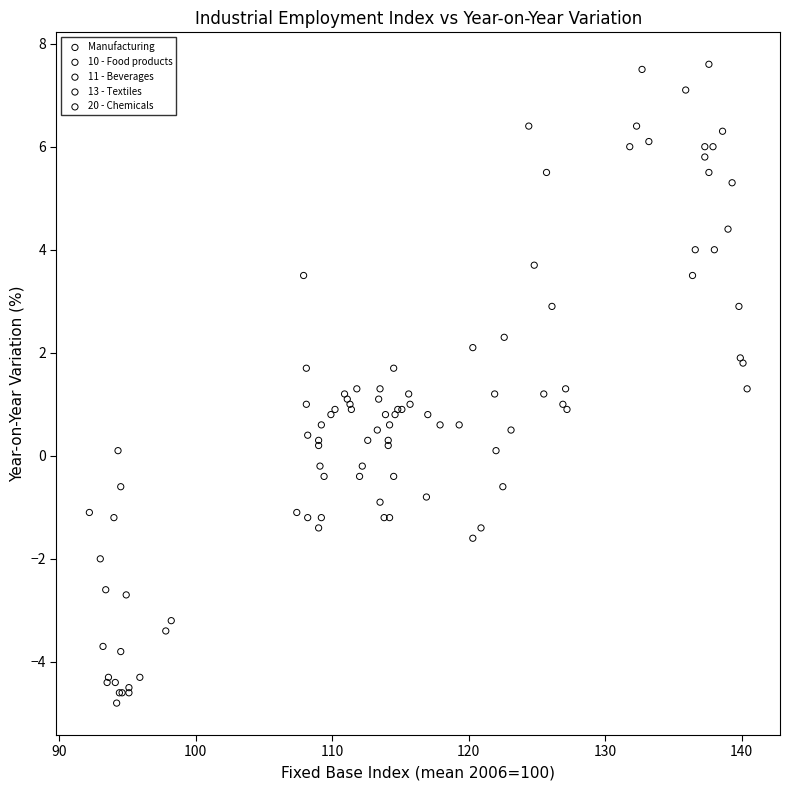

Which series reaches the maximum Y coordinate?

11 - Beverages